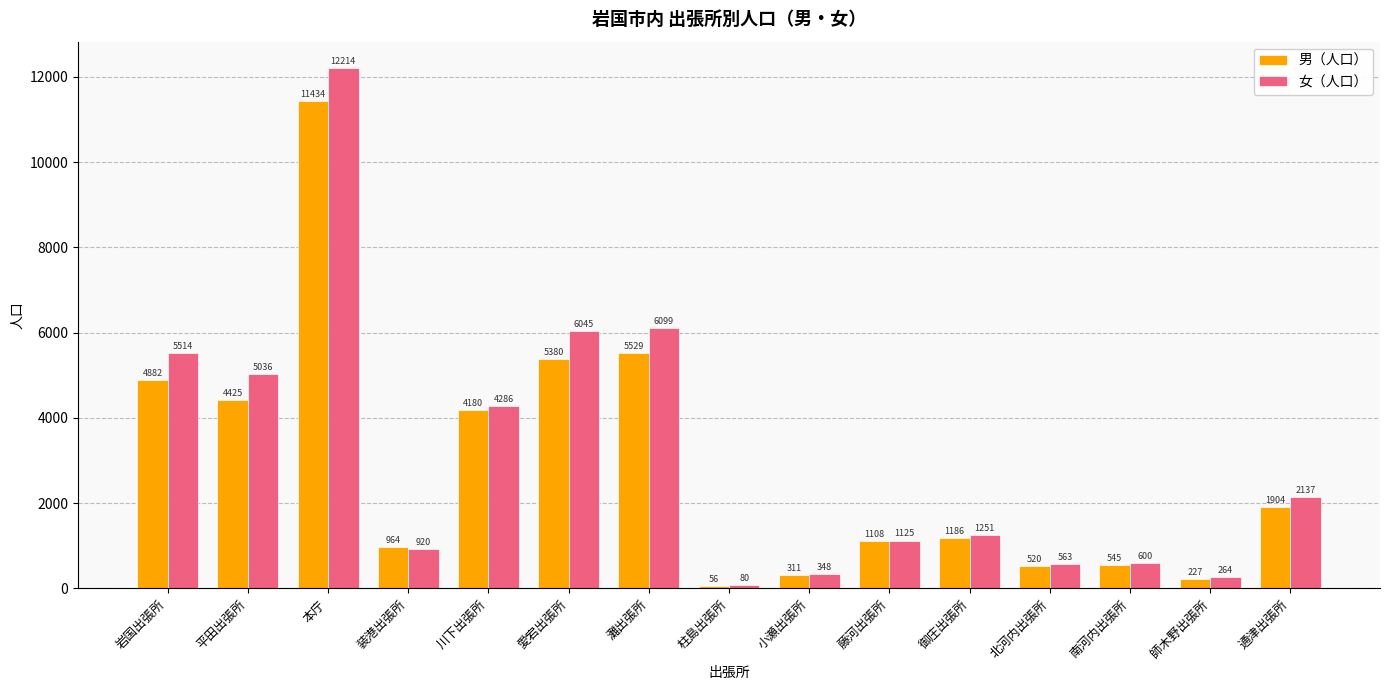

The value of 女（人口） at 川下出張所 is 4286. True or false?

True